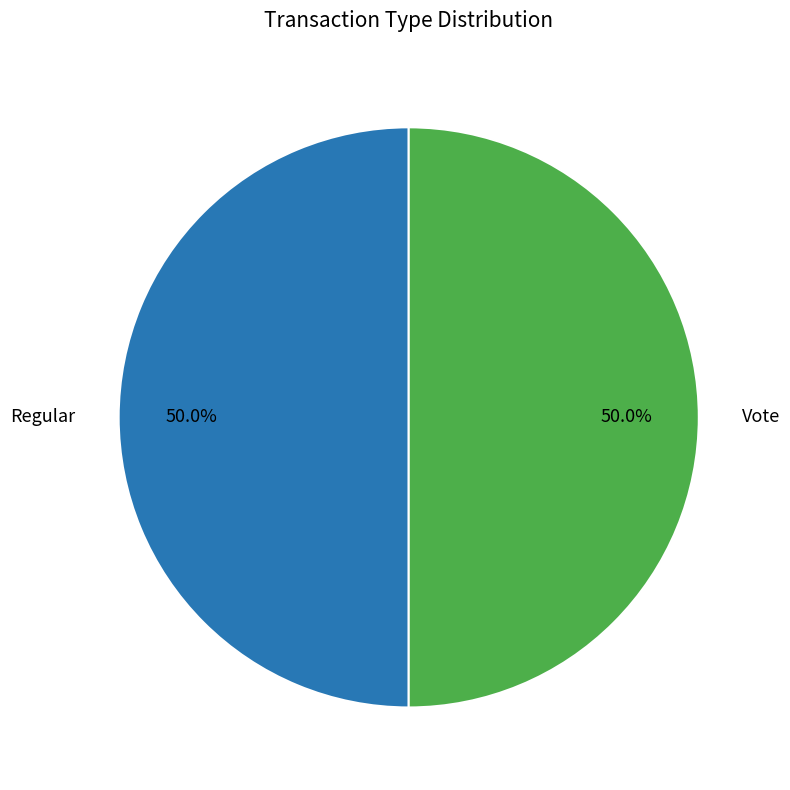

To the nearest percent, what percentage of the pie is Vote?

50%